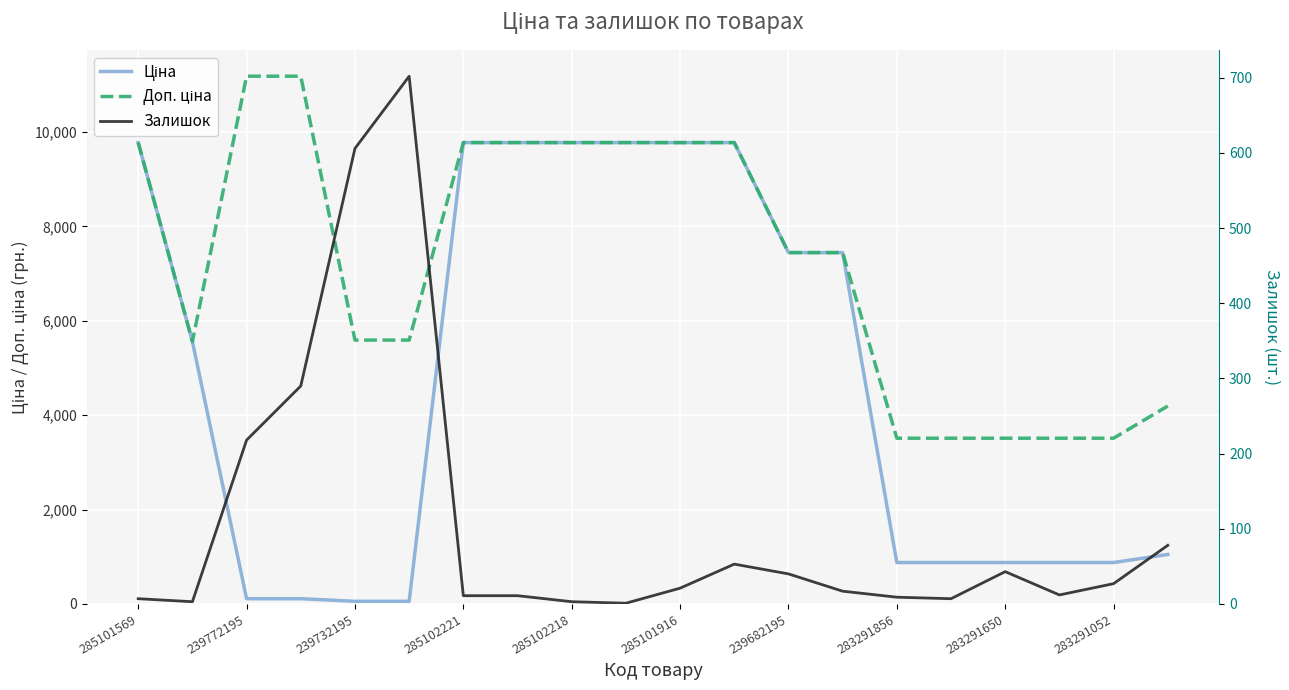

True or false: Ціна and Залишок cross at least once.

True